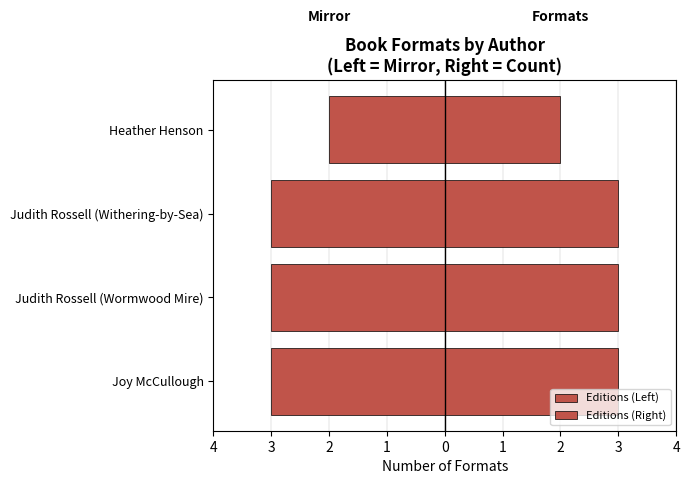

What is the difference between the maximum and minimum values in the Editions (Left) series?

1